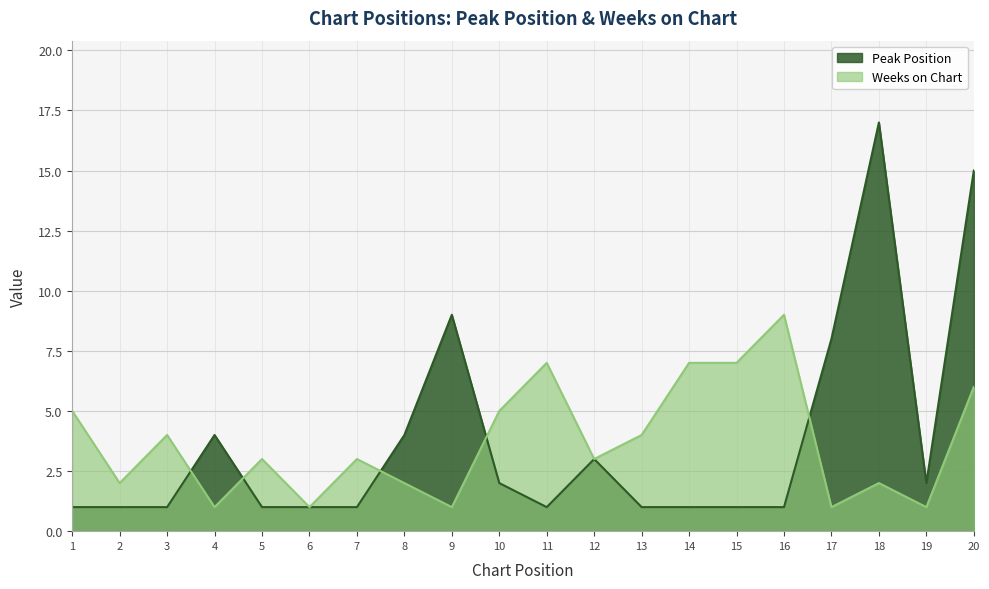

True or false: Weeks on Chart has more than 1 points higher than both neighbors.

True